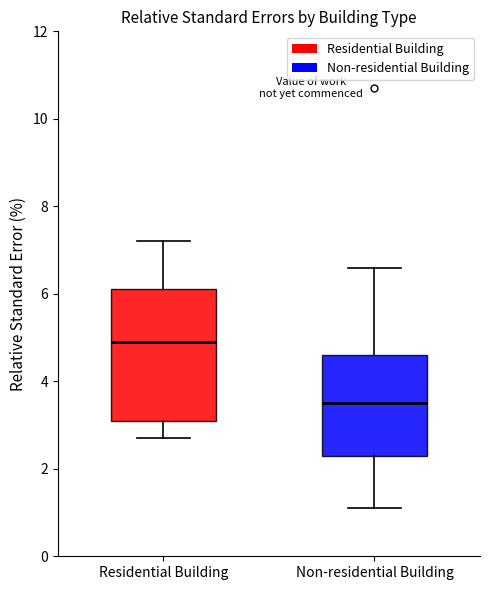

Where is the upper edge of the box for Residential Building on the y-axis? The values are not printed on the chart, so give them approximately, as read against the axis.

6.2